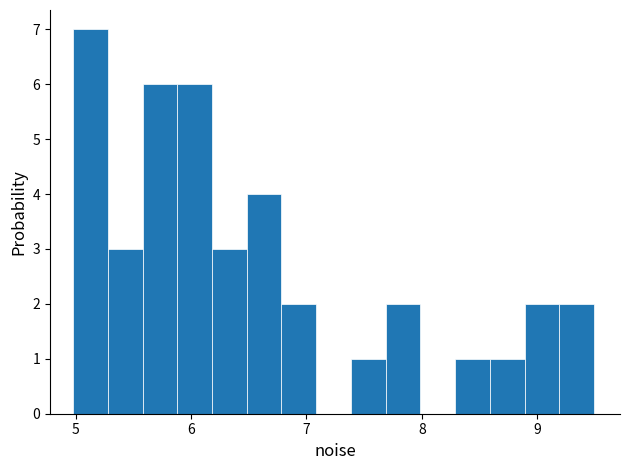

Around what value on the x-axis is the tallest bar? Give the approximate position of its centre, as read against the axis.

5.1